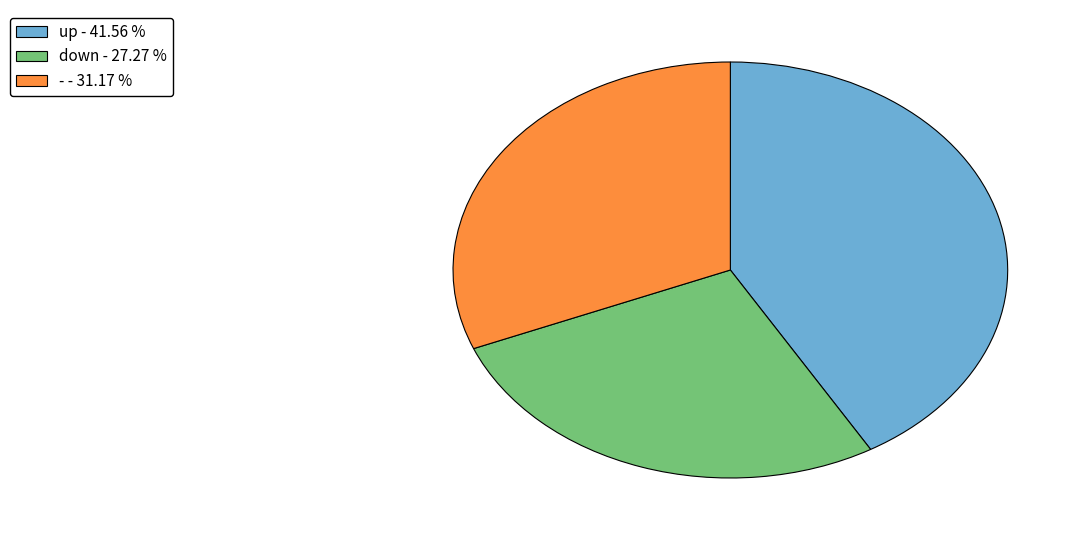

Which slice is the smallest?

down